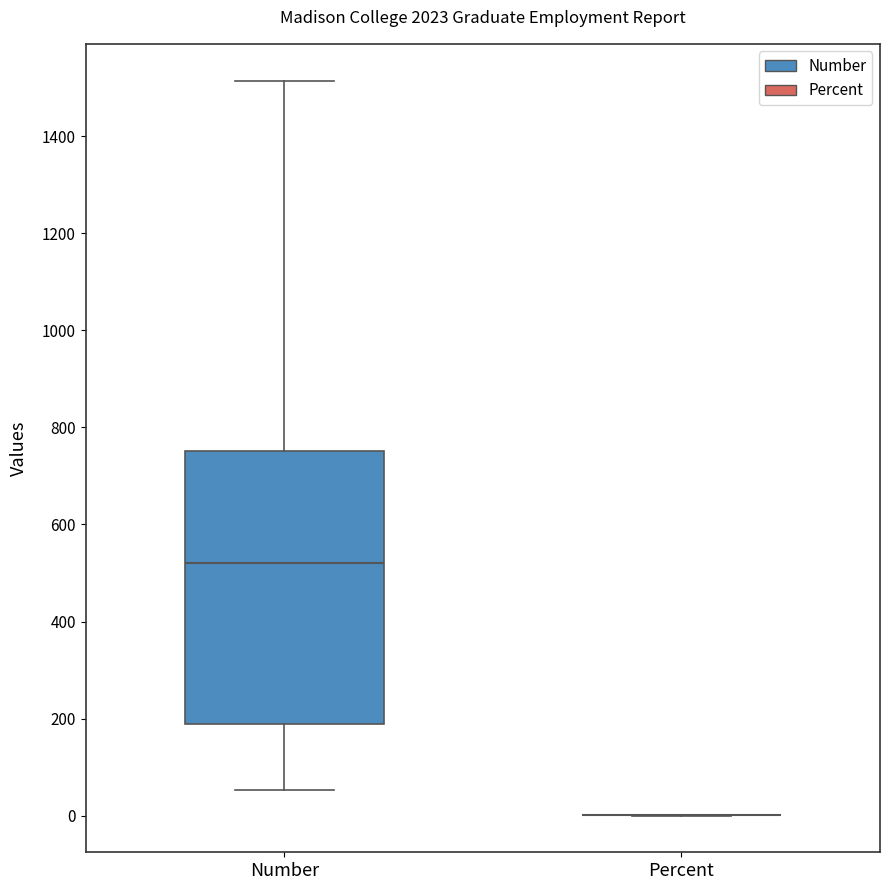

Comparing the boxes themselves (not the whiskers), which one is the tallest?

Number